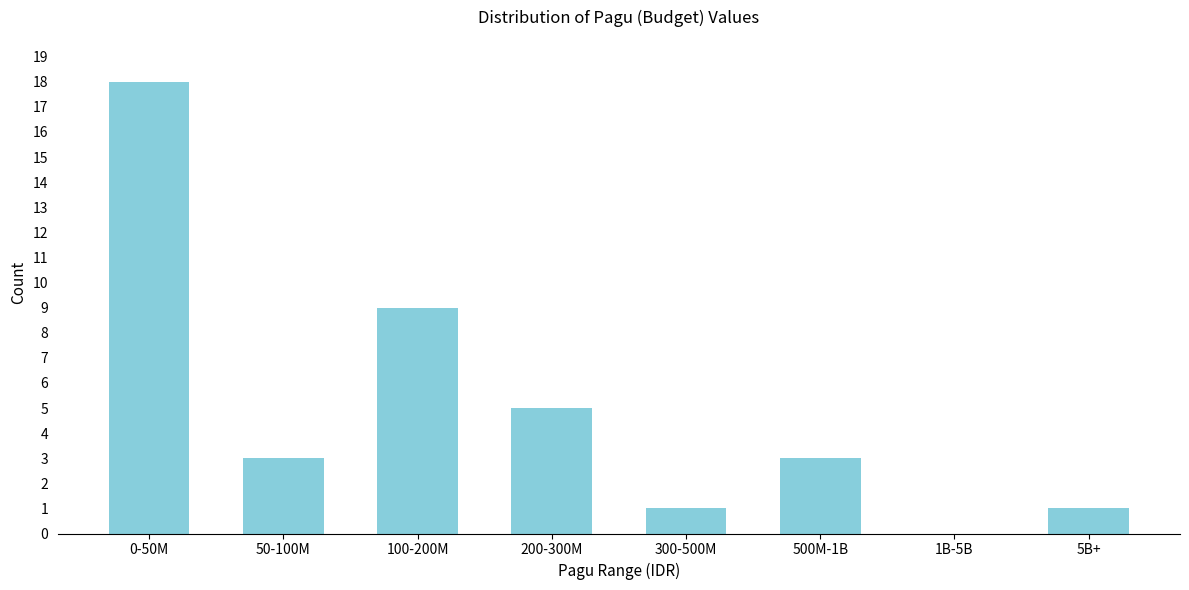

Reading left to right, list all the values displayed in this chart.

0-50M=18	50-100M=3	100-200M=9	200-300M=5	300-500M=1	500M-1B=3	1B-5B=0	5B+=1